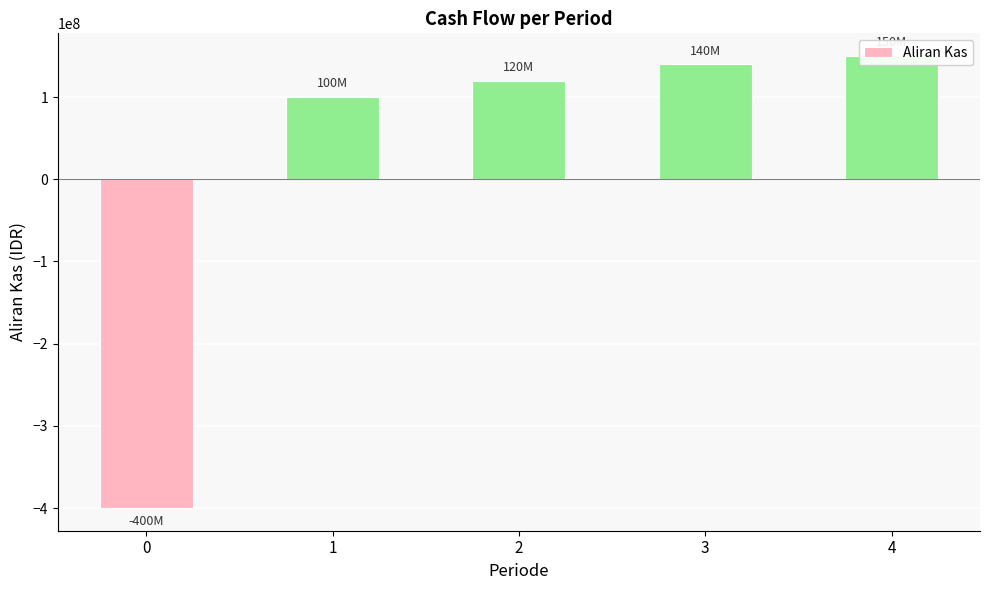

How many positive values are there?

4